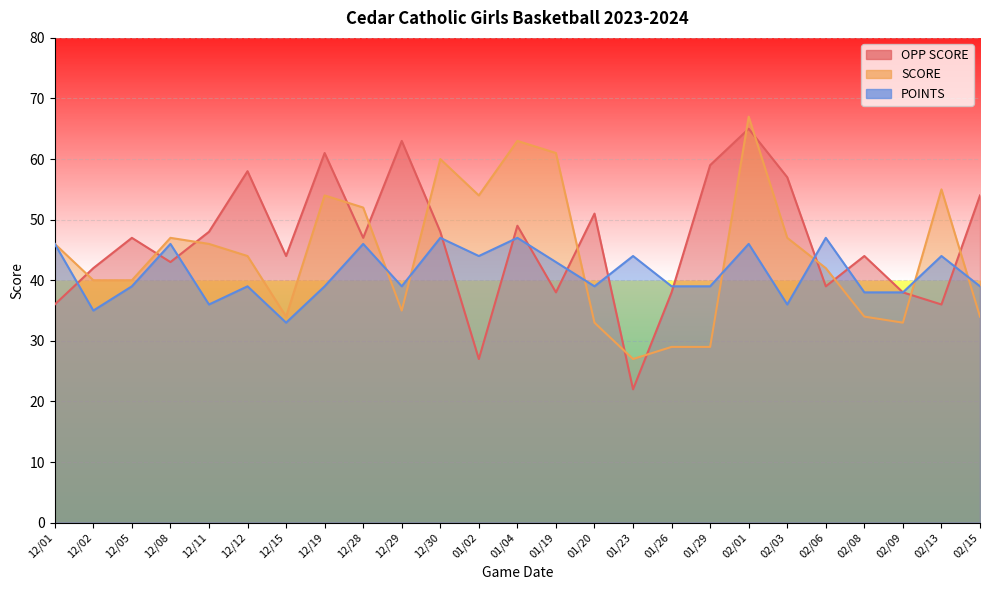

Which category has the lowest value in the POINTS series?

12/15